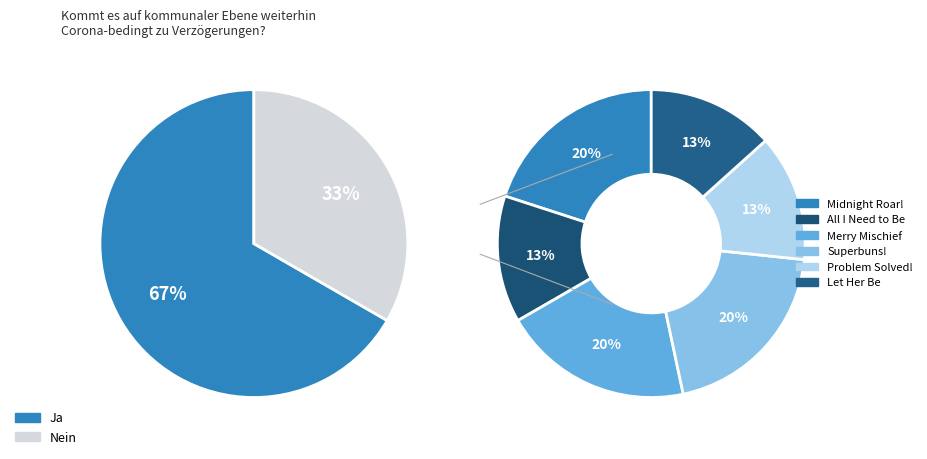

Does any single category account for the majority?

No